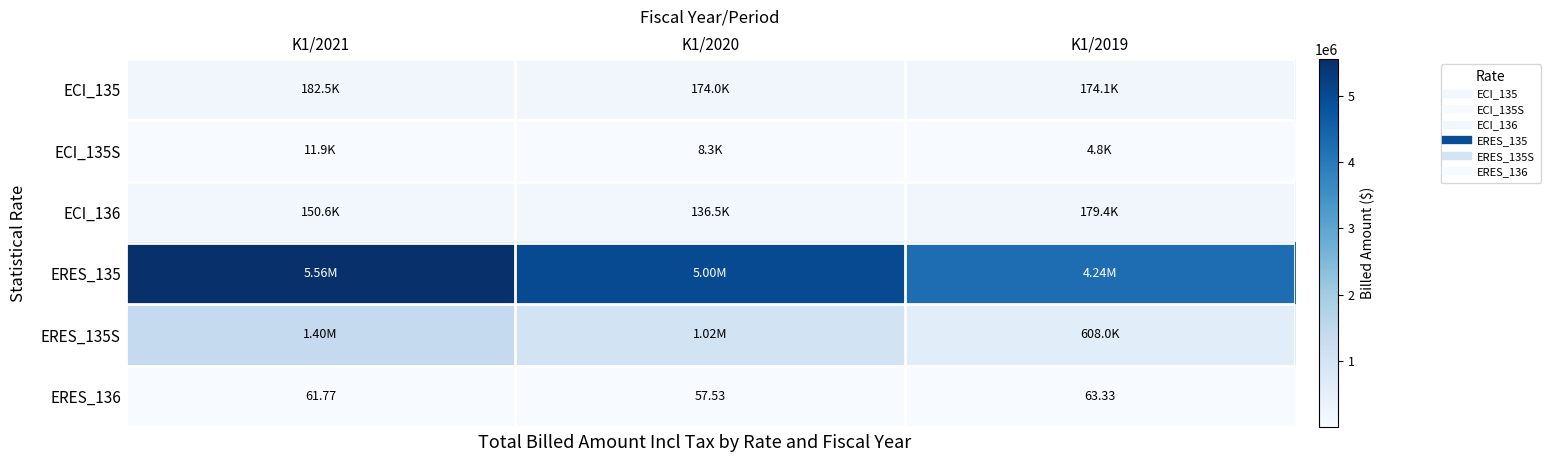

Where does the ECI_135S series first go above 8341?

K1/2021